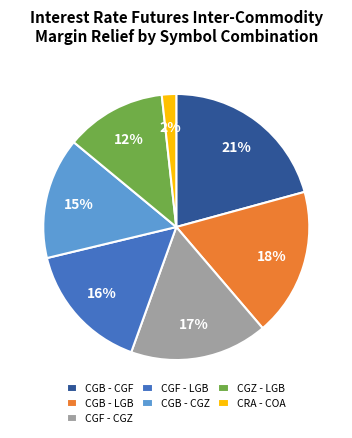

To the nearest percent, what is the average slice percentage?

14%